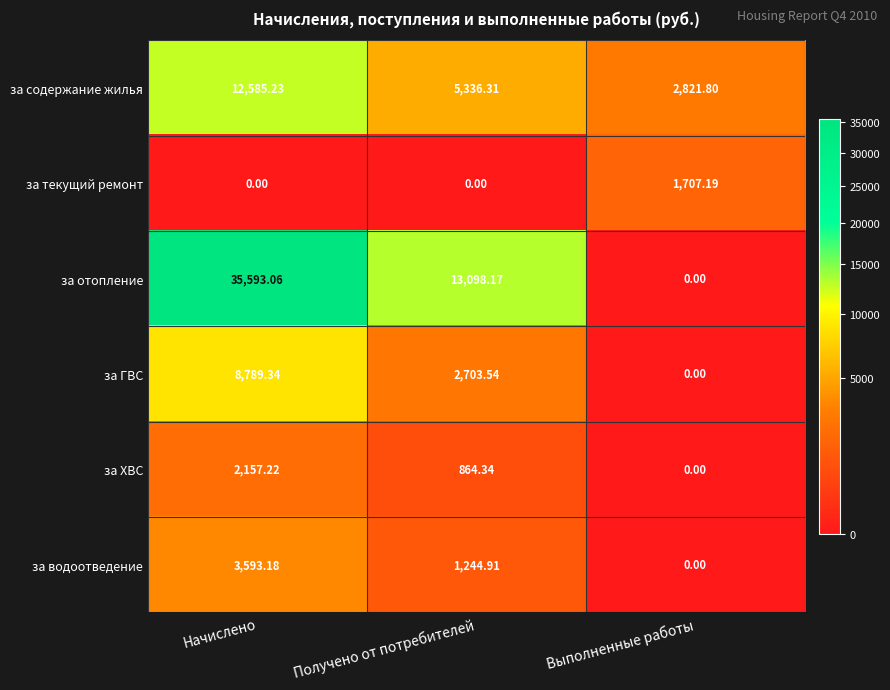

At which category is the sum across all series the highest?

Начислено